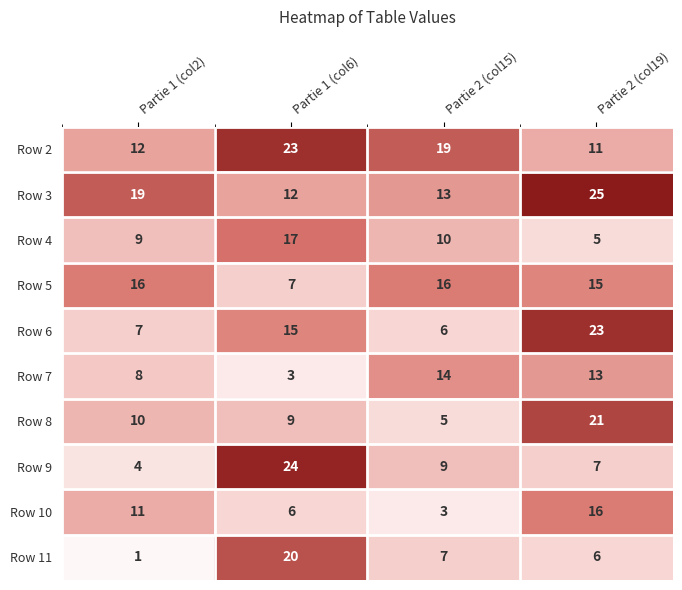

Between Partie 1 (col2) and Partie 1 (col6), which series saw the biggest shift?

Row 9